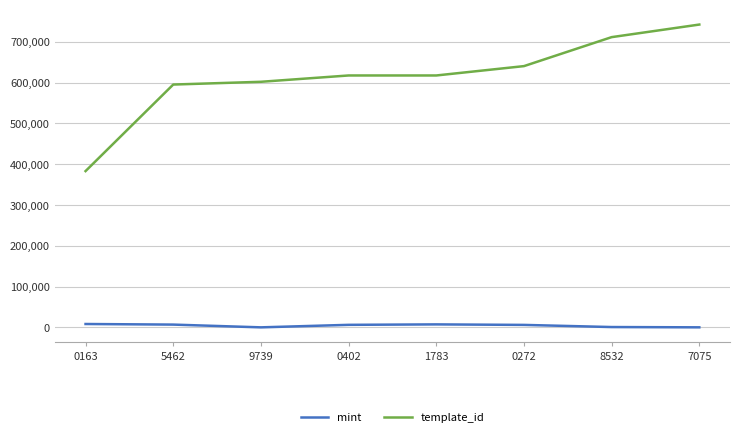

What is the maximum value shown in the chart?

742319